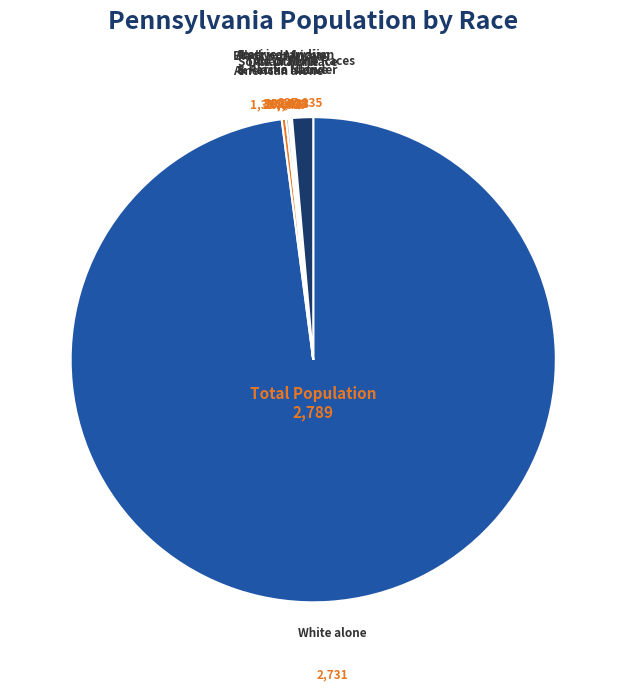

Is there any slice that represents more than half of the pie?

Yes